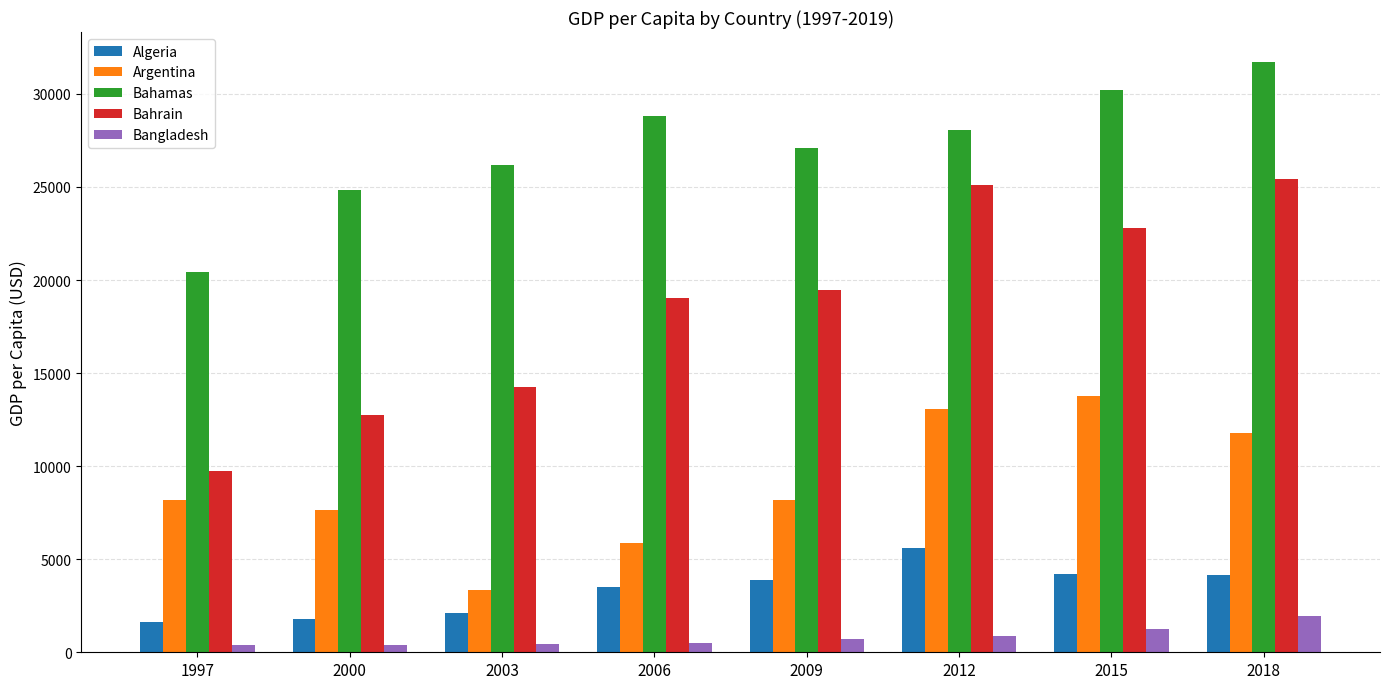

Are the bars horizontal?

No